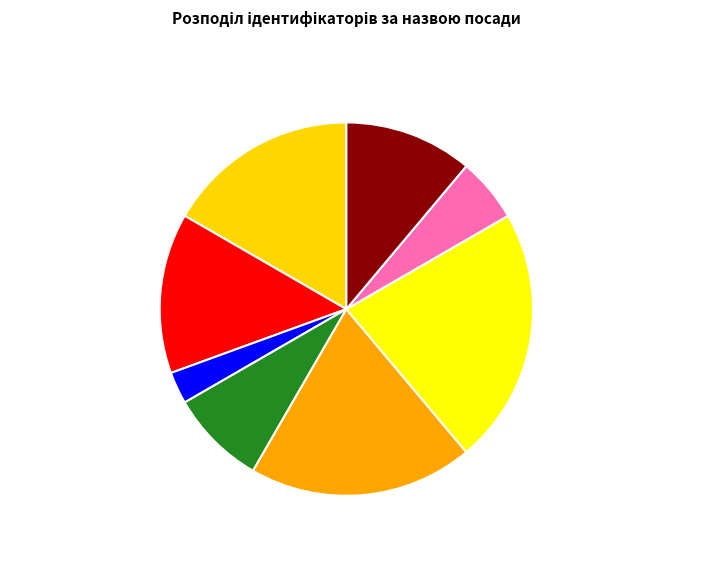

Does В.о. начальника represent more than half of the total?

No